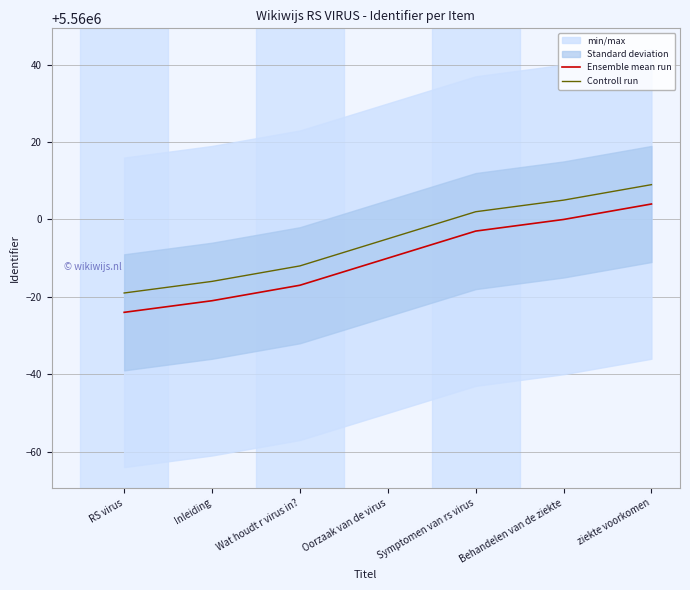

True or false: Controll run and Ensemble mean run intersect in this chart.

False